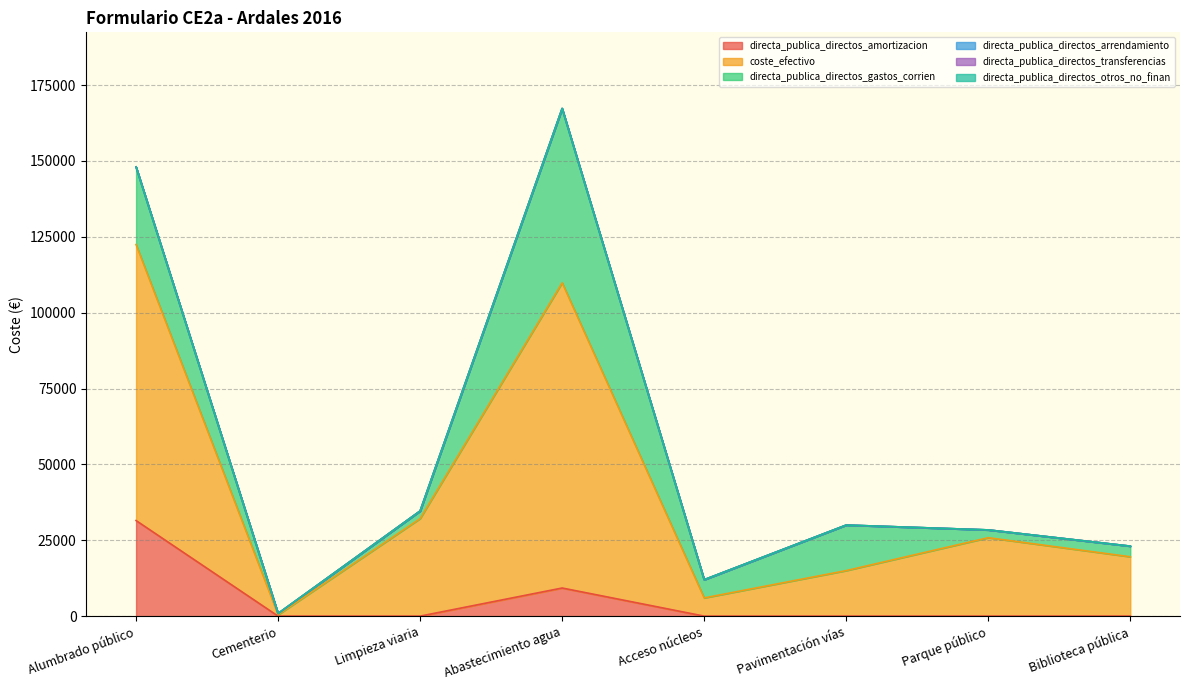

True or false: coste_efectivo and directa_publica_directos_otros_no_finan intersect in this chart.

False